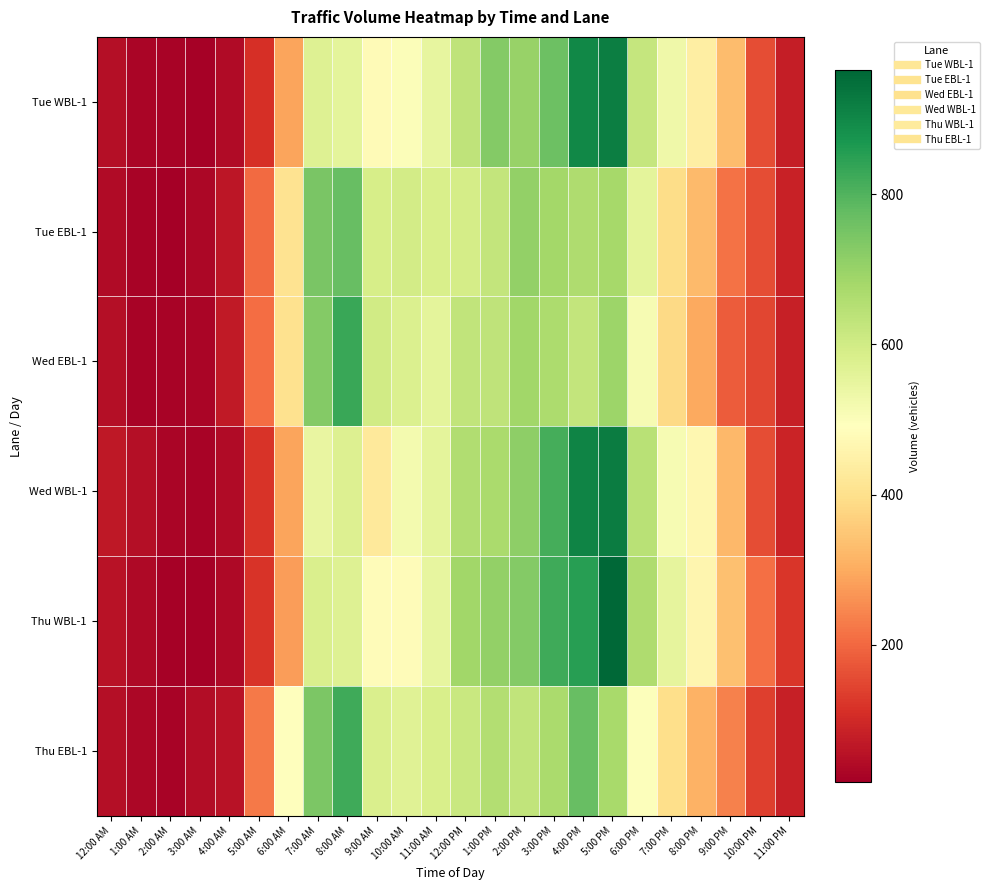

What is the spread (max minus min) of values at 8:00 PM?

171